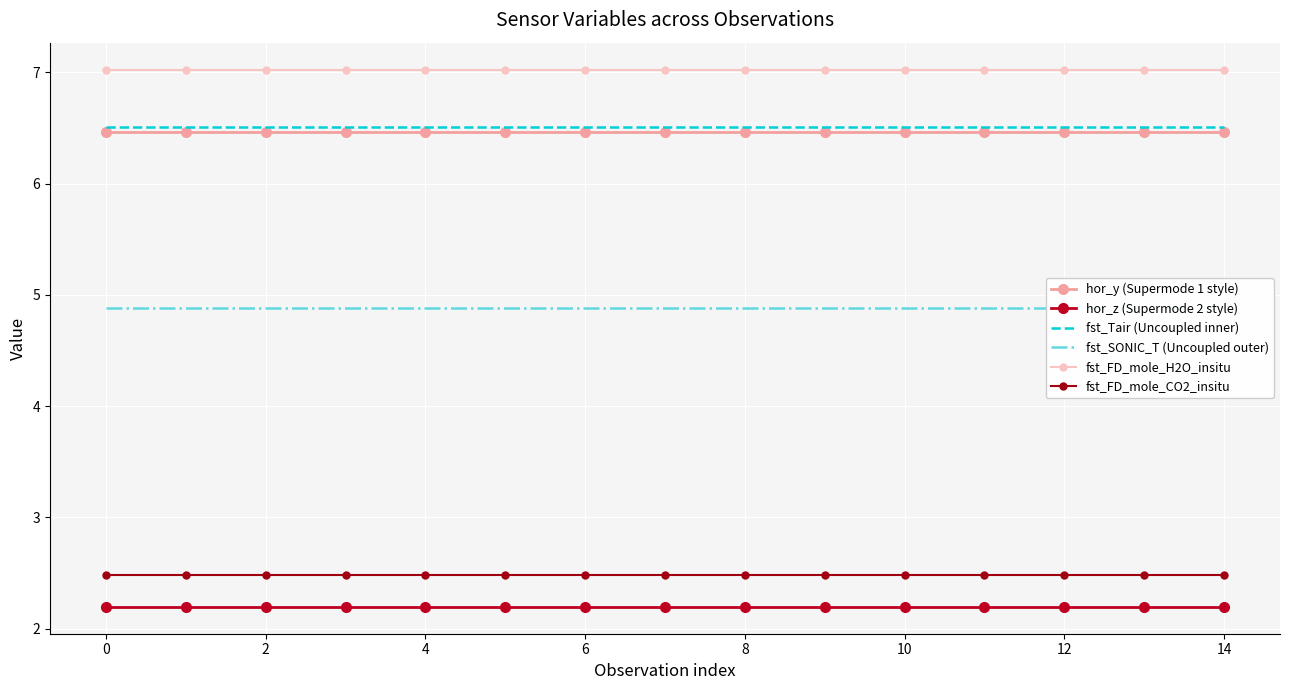

True or false: fst_Tair (Uncoupled inner) has a value of 4.1 at 12.

False